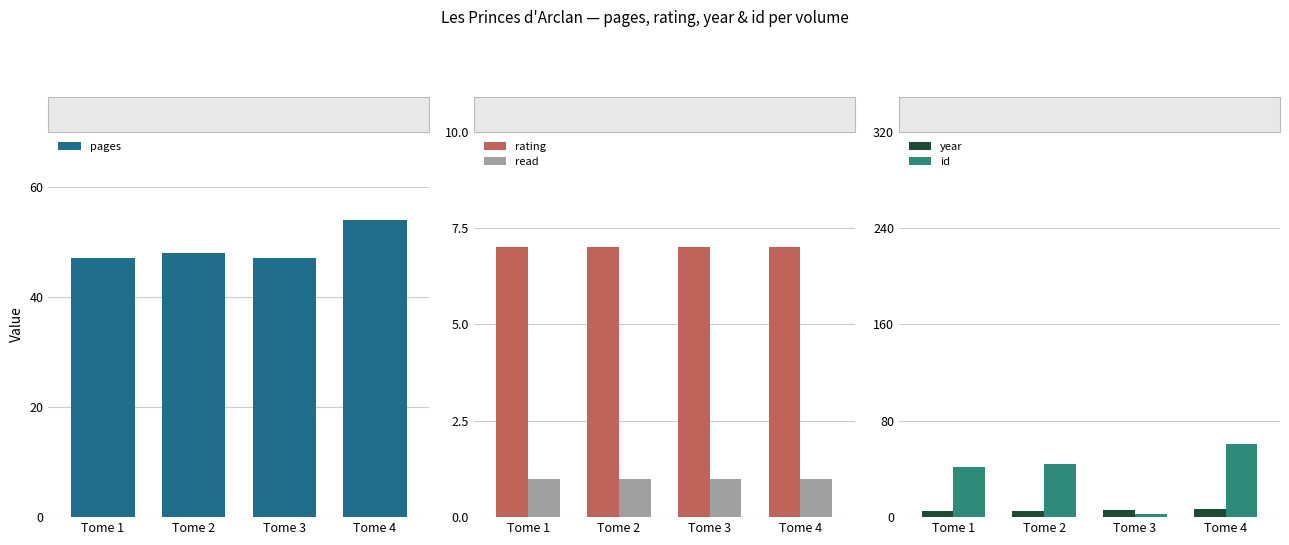

Count the number of data series in this chart.

5